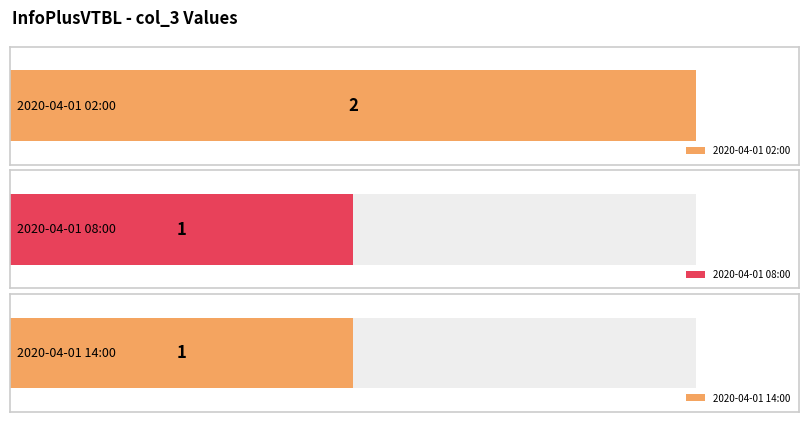

What is the label of the 3rd bar from the right?

2020-04-01 02:00